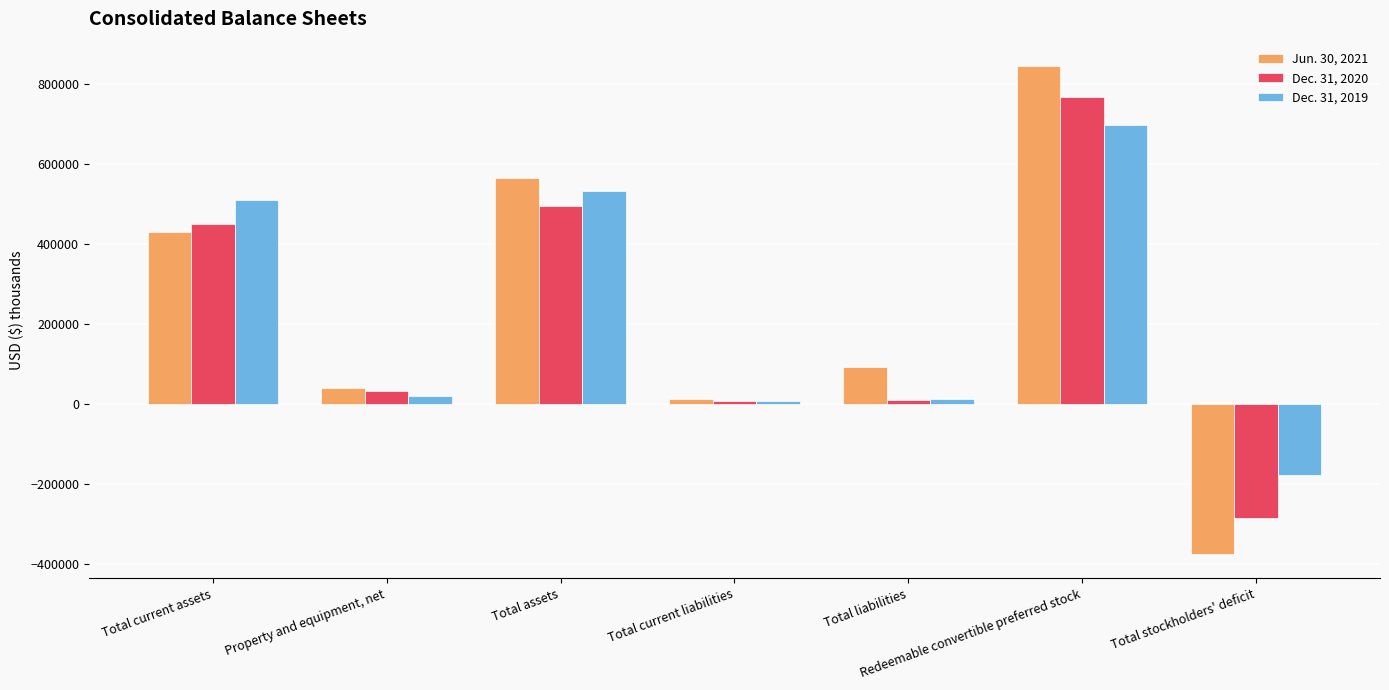

At which category does the chart reach its minimum across all series?

Total stockholders' deficit